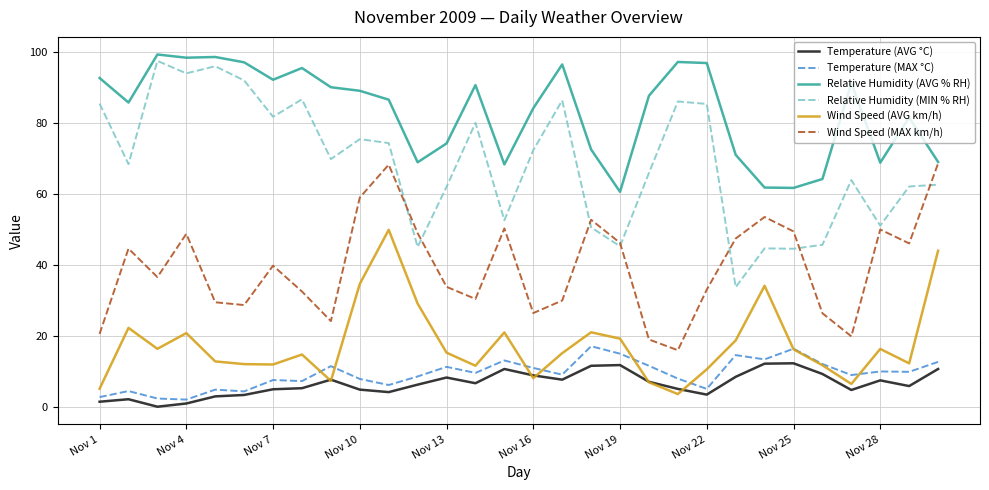

What is the maximum value for Wind Speed (AVG km/h)?

49.9